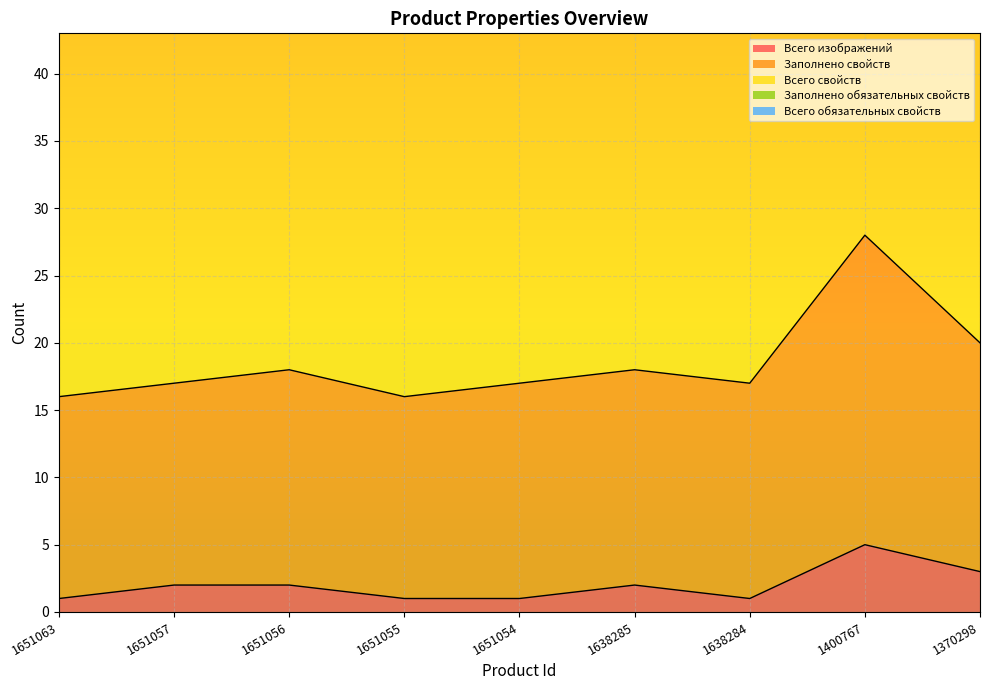

The Всего изображений series shows 2 at 1651056. True or false?

True